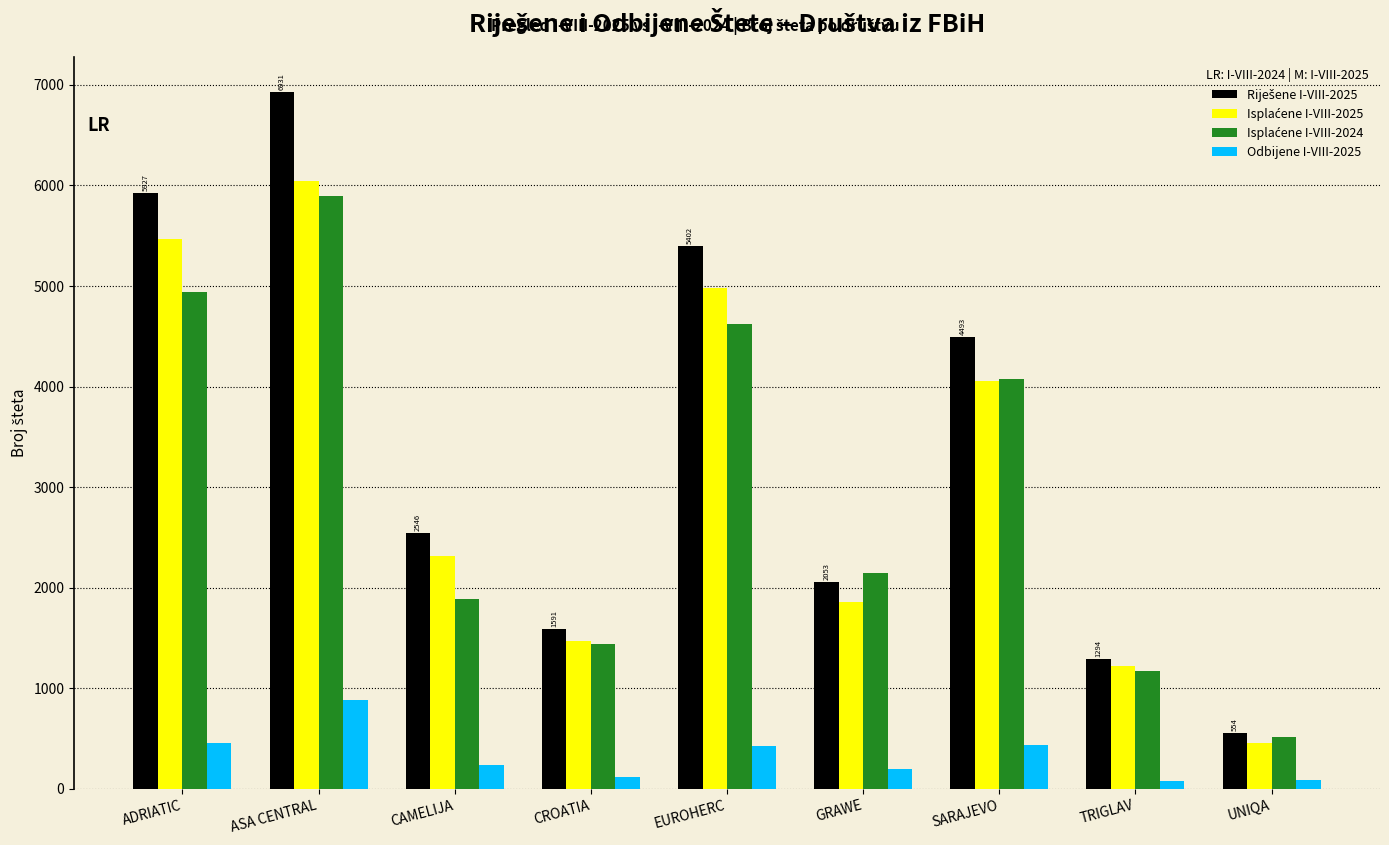

What is the sum of all Odbijene I-VIII-2025 values?

2927